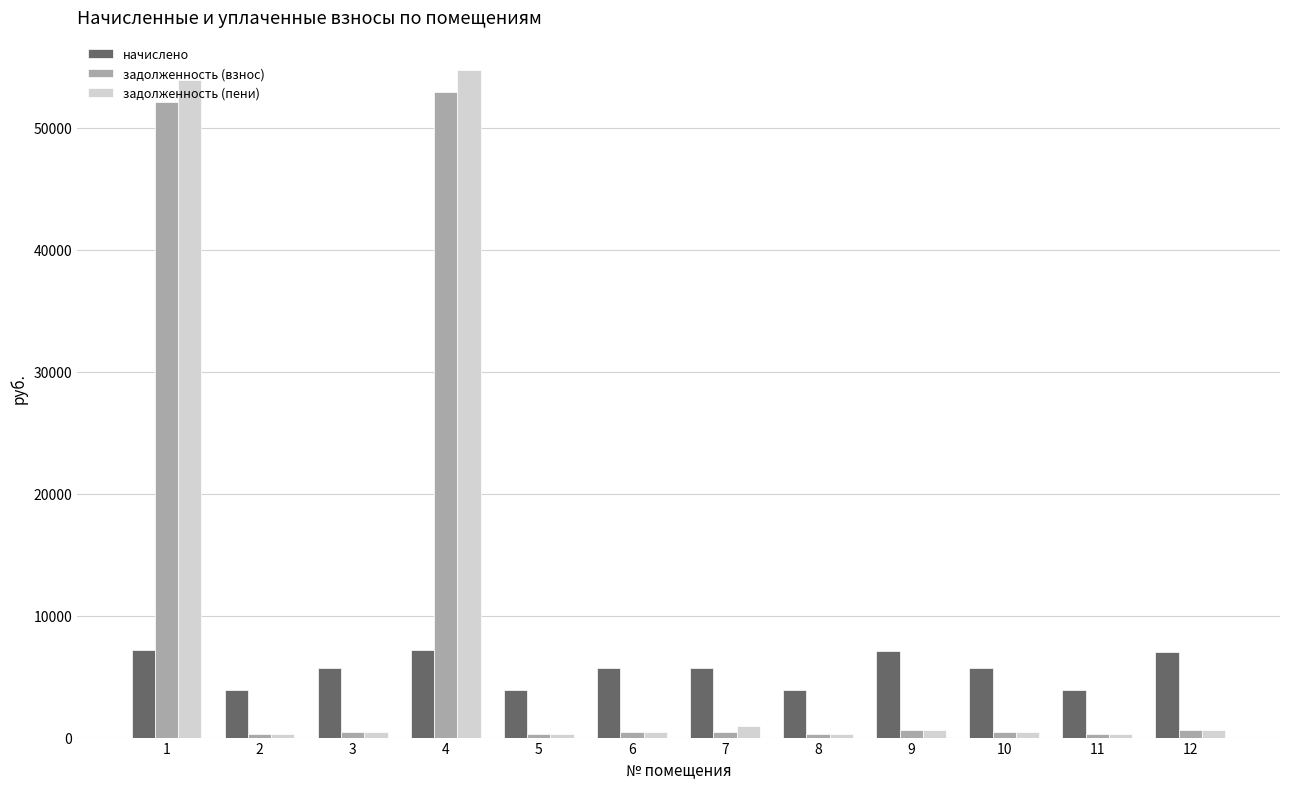

What is the approximate value of начислено at 6?

5739.6